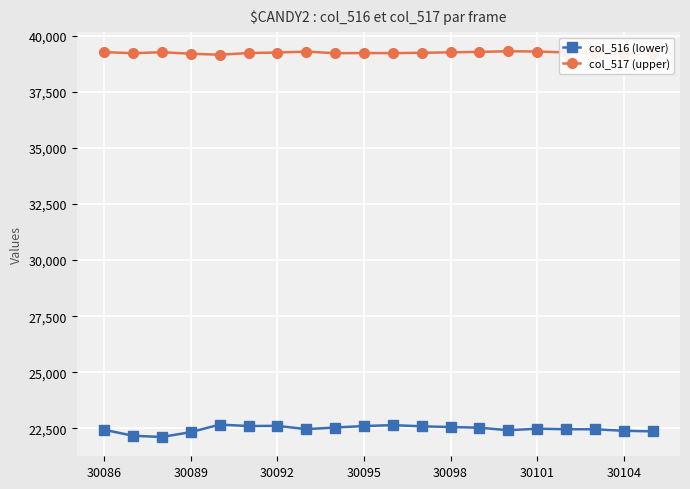

What is the value of the col_516 (lower) point at the 9th from the left?

22533